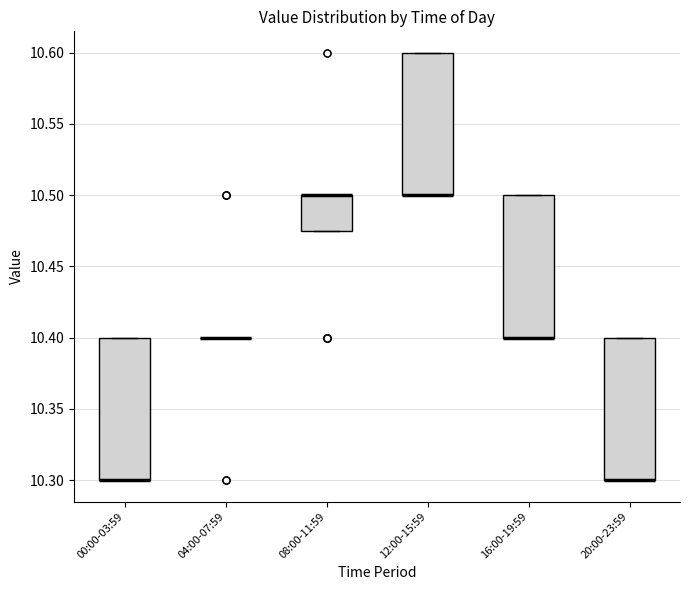

Where is the lower edge of the box for 20:00-23:59 on the y-axis? The values are not printed on the chart, so give them approximately, as read against the axis.

10.300